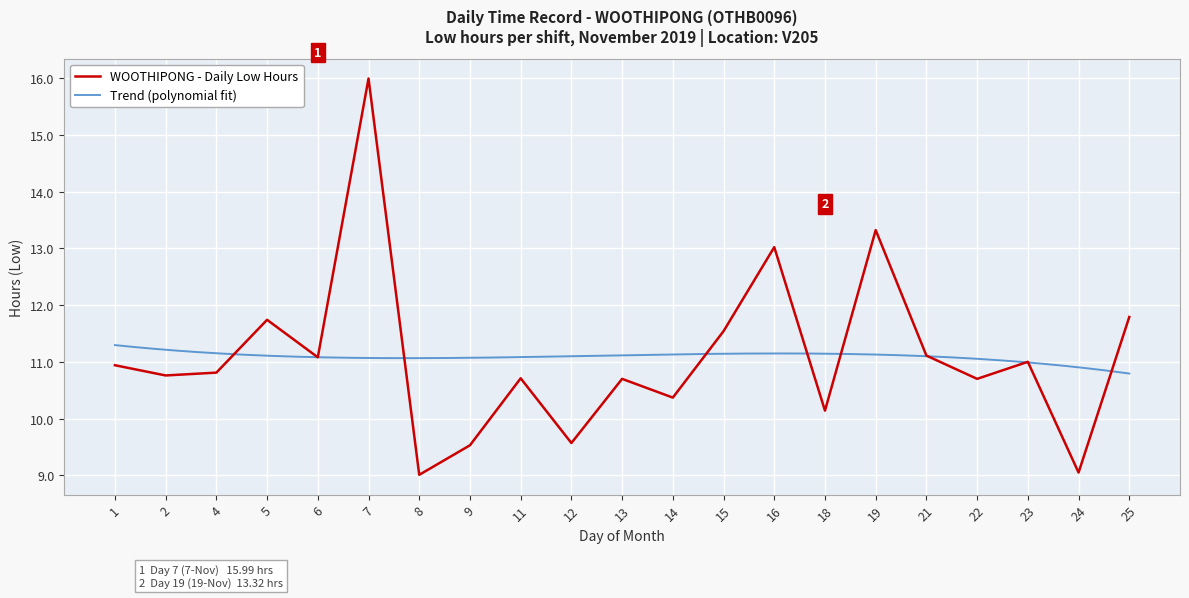

List the labels in order of value, smallest first.

8, 24, 9, 12, 18, 14, 13, 22, 11, 2, 4, 1, 23, 6, 21, 15, 5, 25, 16, 19, 7